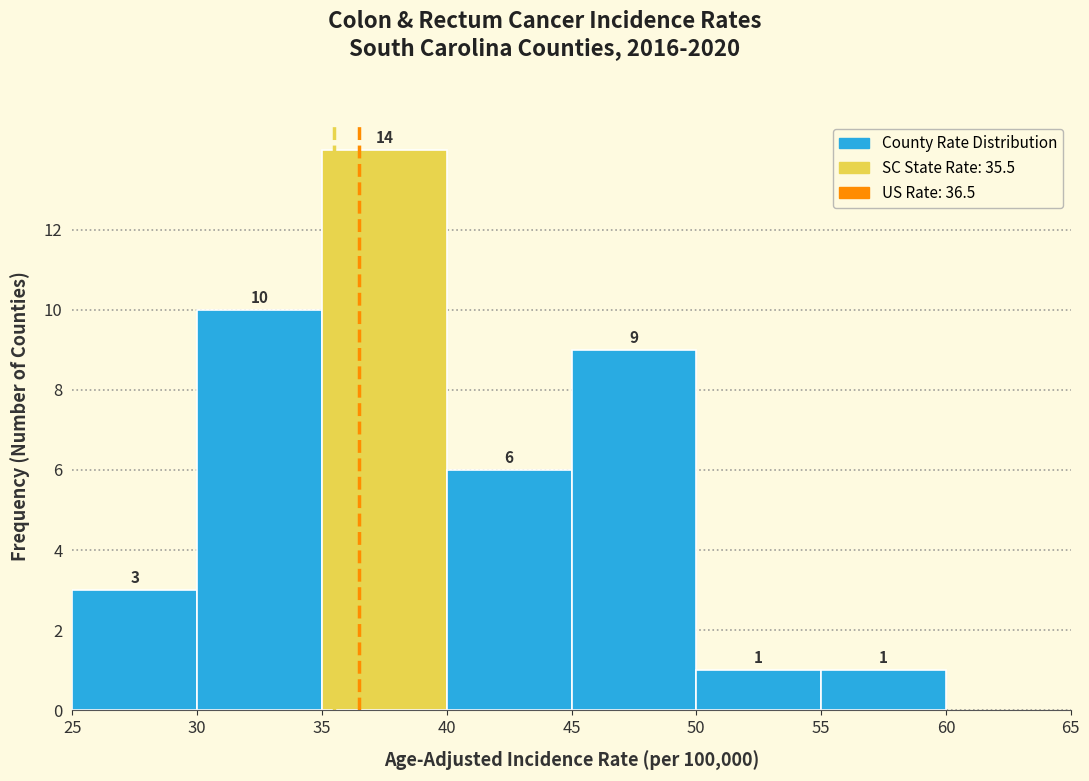

Which range on the x-axis has the tallest bar?

35 to 40